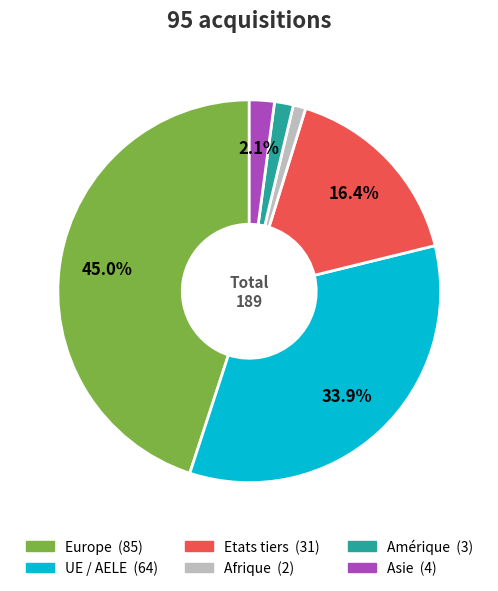

Is there a majority slice in this chart?

No